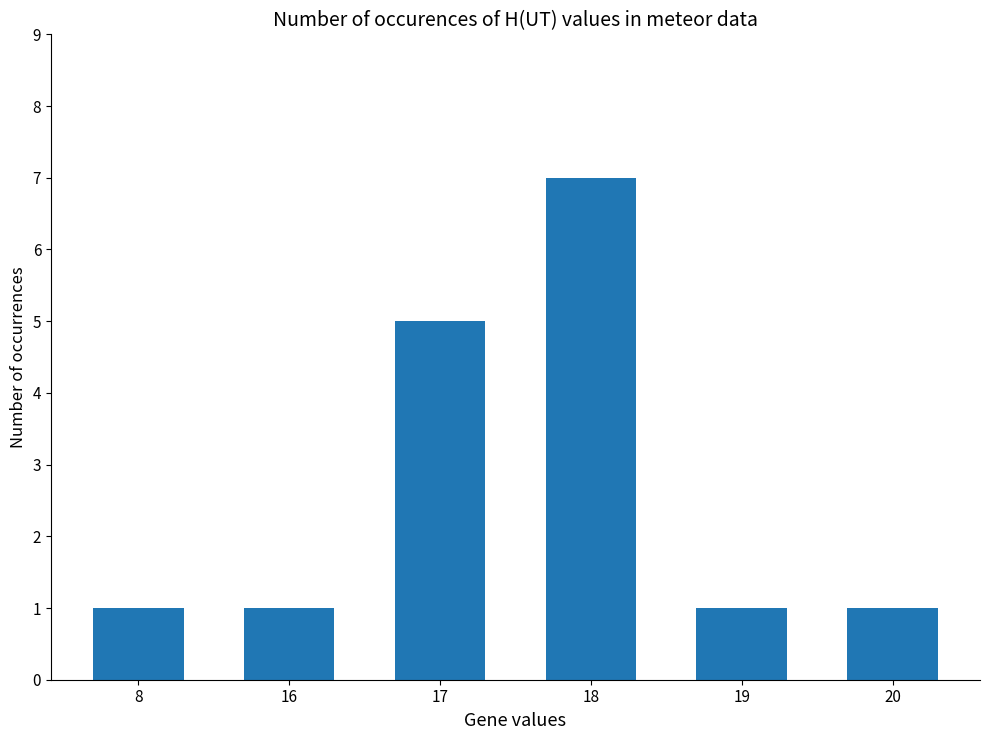

Which has a higher value, 17 or 8?

17